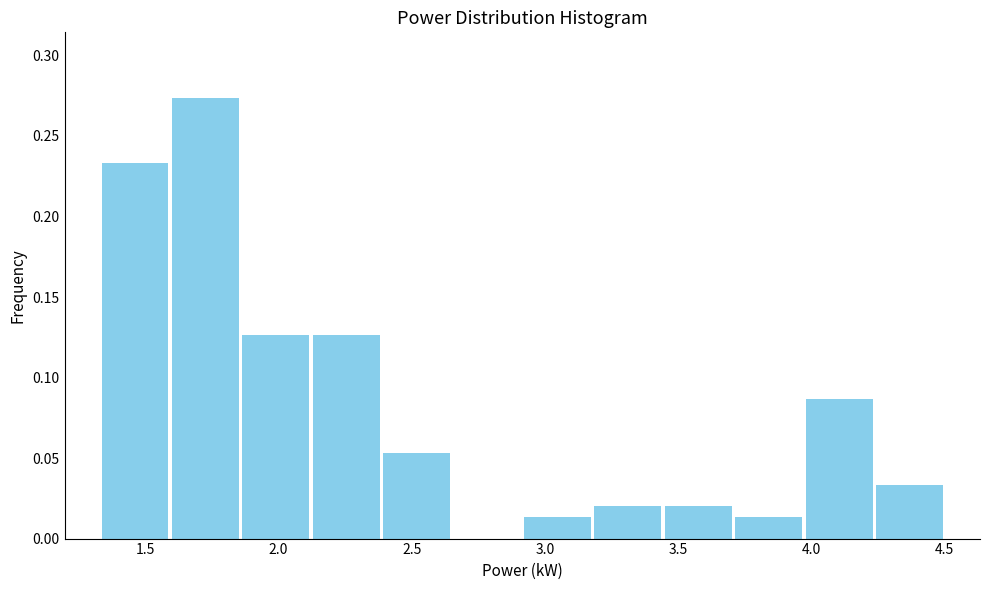

How tall is the bar that spans 1.85 to 2.10 on the x-axis? Neither the bar edges nor the heights are printed on the chart, so give them approximately, as read against the axes.

0.125